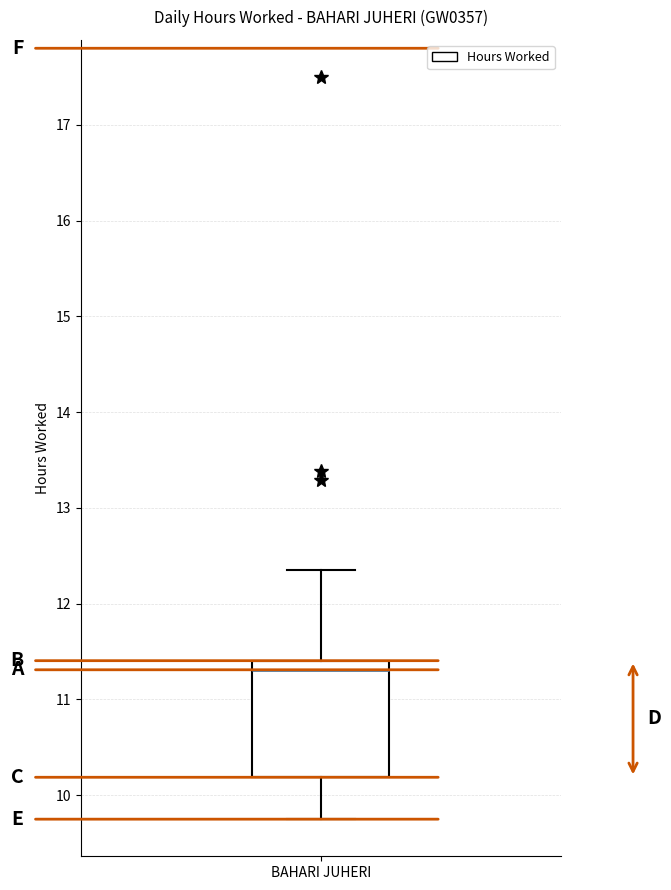

Transcribe this box plot: give where the median line is, the range the box spans, and where the two whiskers end, as read against the y-axis. The values are not printed on the chart, so give them approximately, as read against the axis.

median 11.3, box 10.2 to 11.4, whiskers 9.8 to 12.4